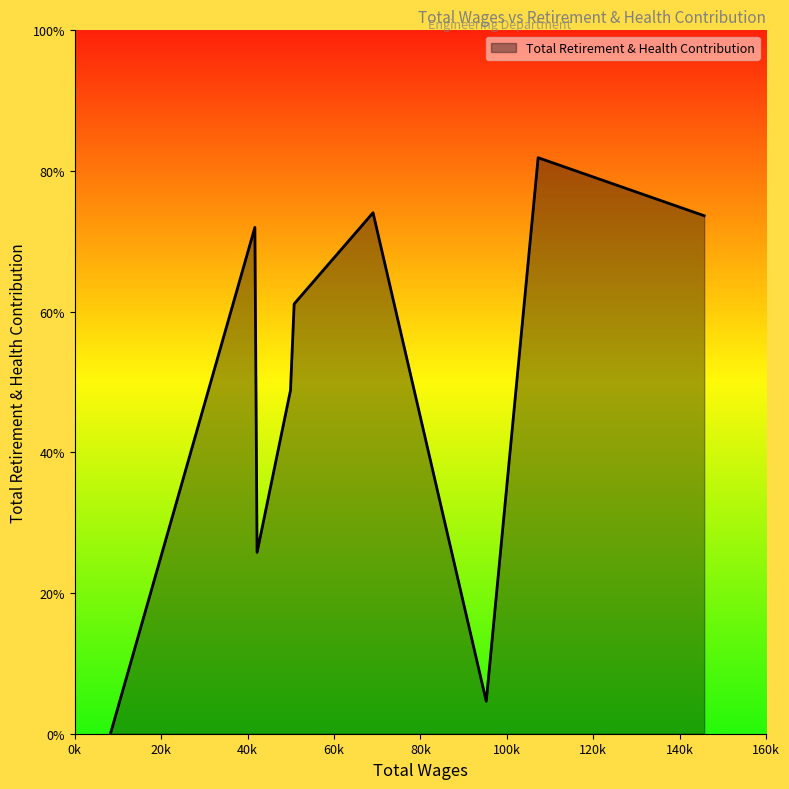

Does the chart display data point markers on the line(s)?

No